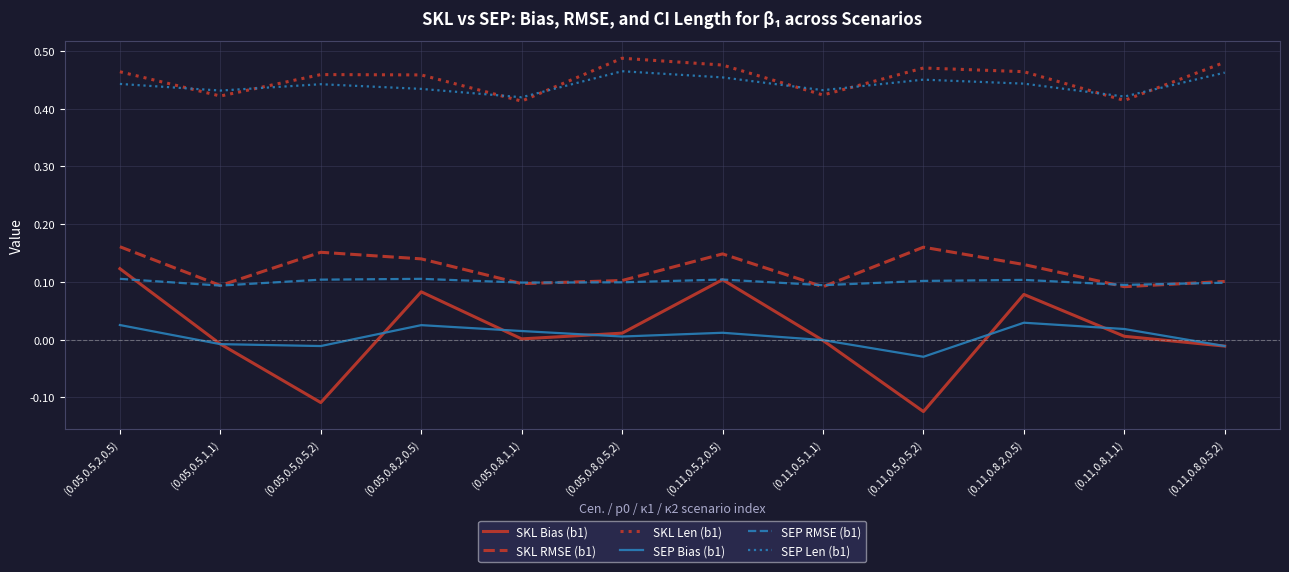

True or false: SEP Bias (b1) and SEP Len (b1) cross at least once.

False